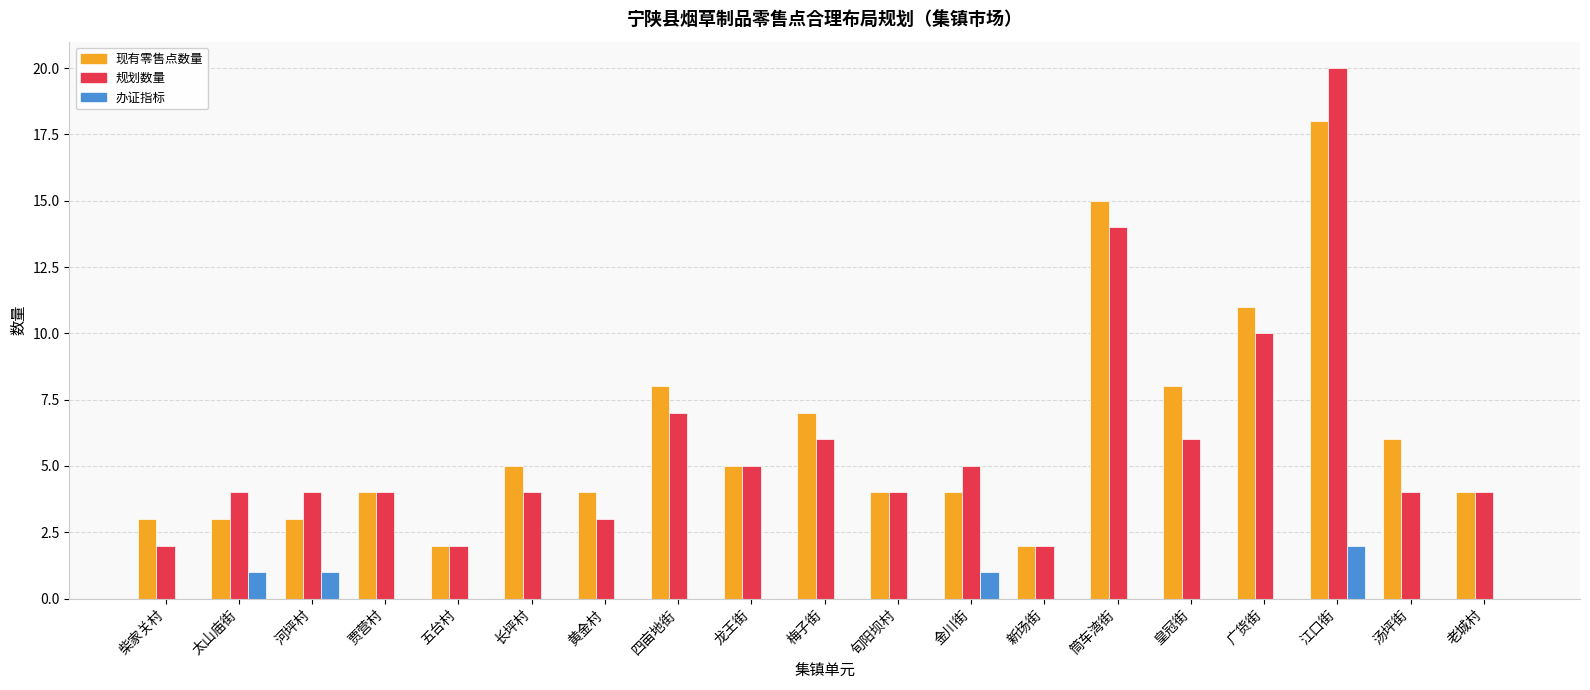

Between 筒车湾街 and 江口街, which series saw the biggest shift?

规划数量